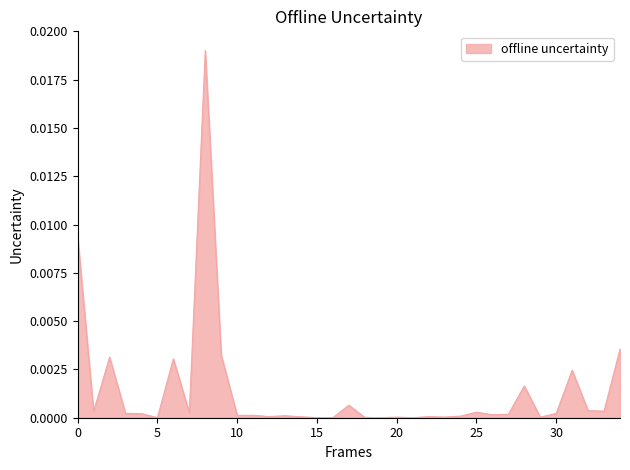

Does the chart have visible grid lines?

No